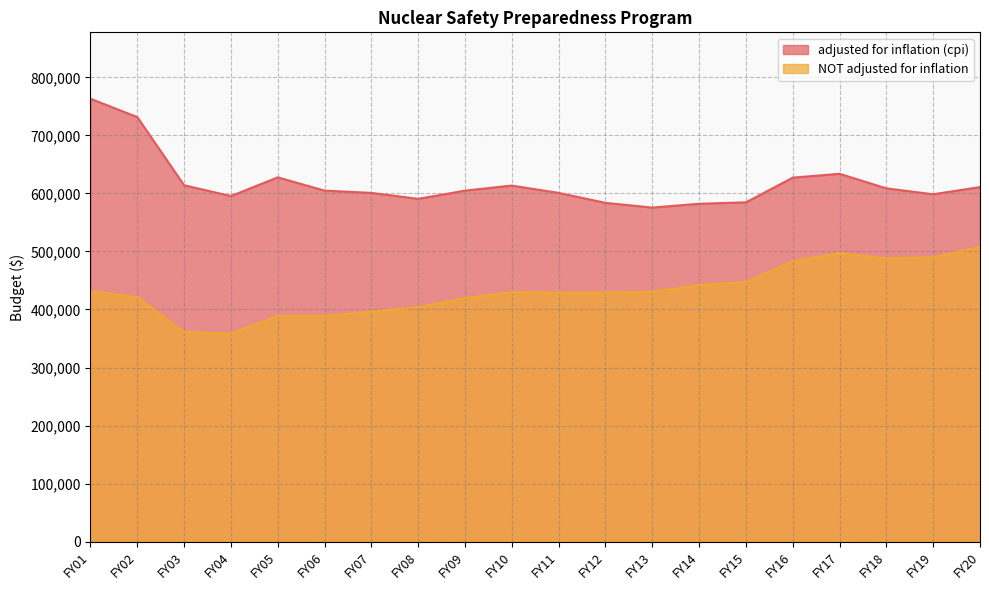

What are all the series names shown in the legend?

adjusted for inflation (cpi), NOT adjusted for inflation